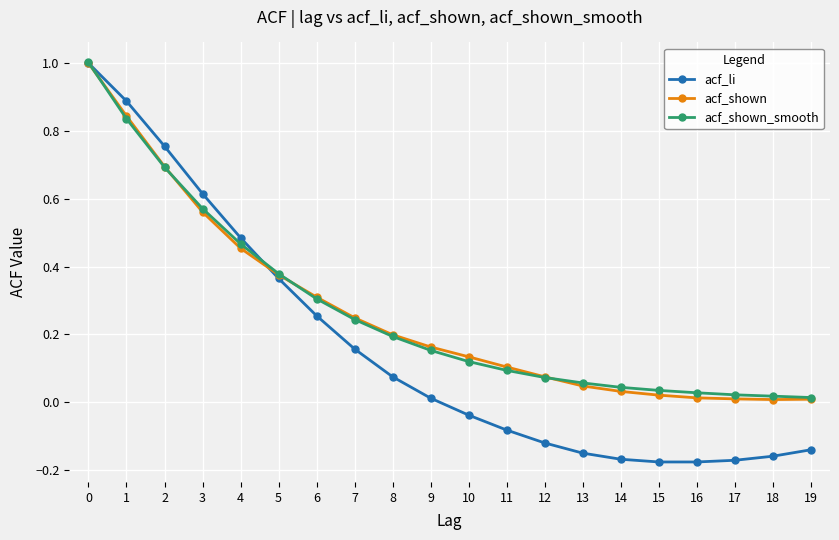

The acf_shown series shows 0.4 at 7. True or false?

False